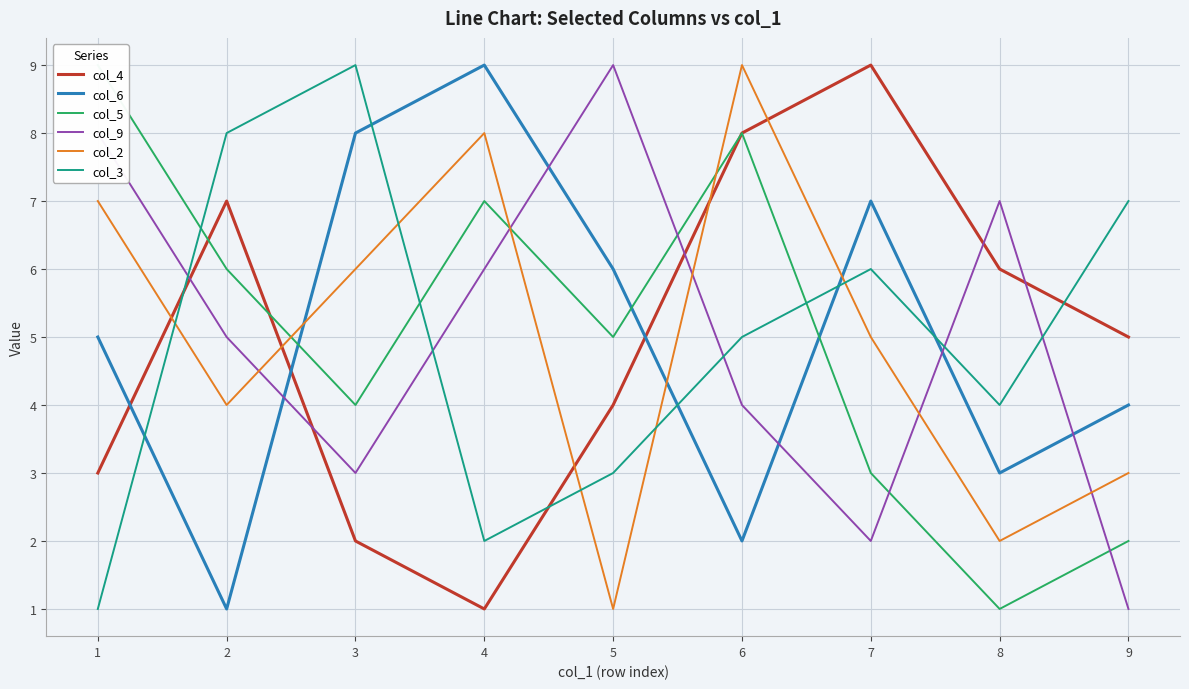

What is the total value across all series at 5?

28